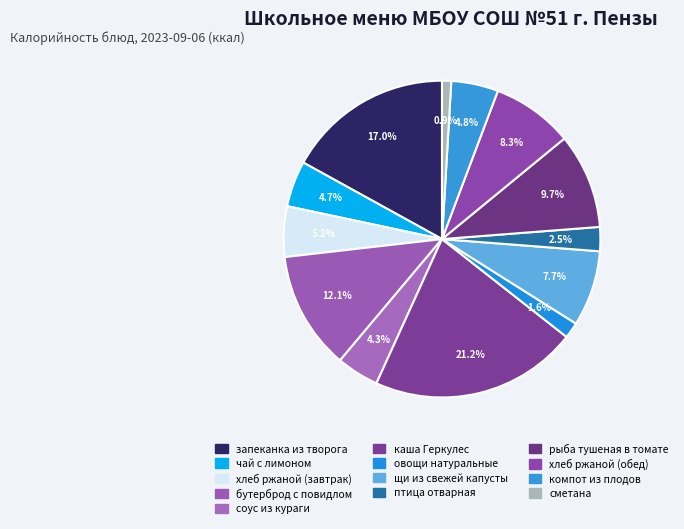

What is the largest slice in the pie chart?

каша Геркулес